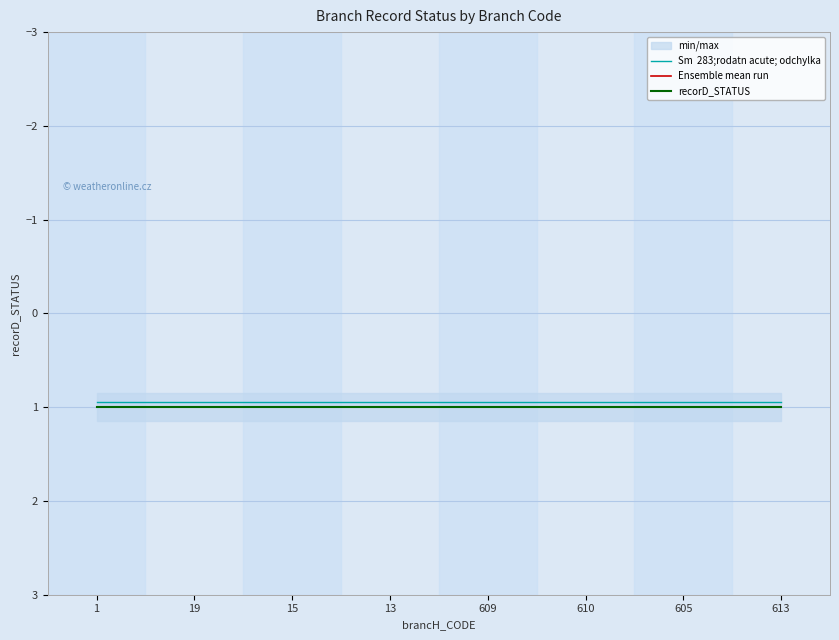

What position from the right is 605?

2